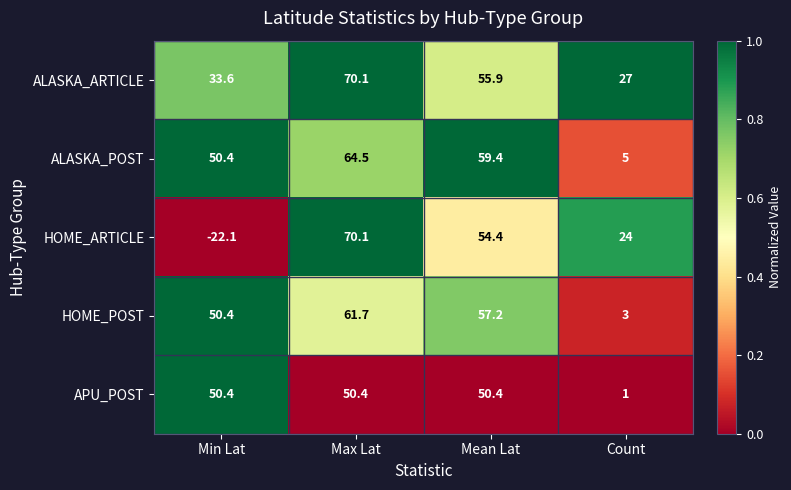

Which series has the largest range (max minus min)?

HOME_ARTICLE